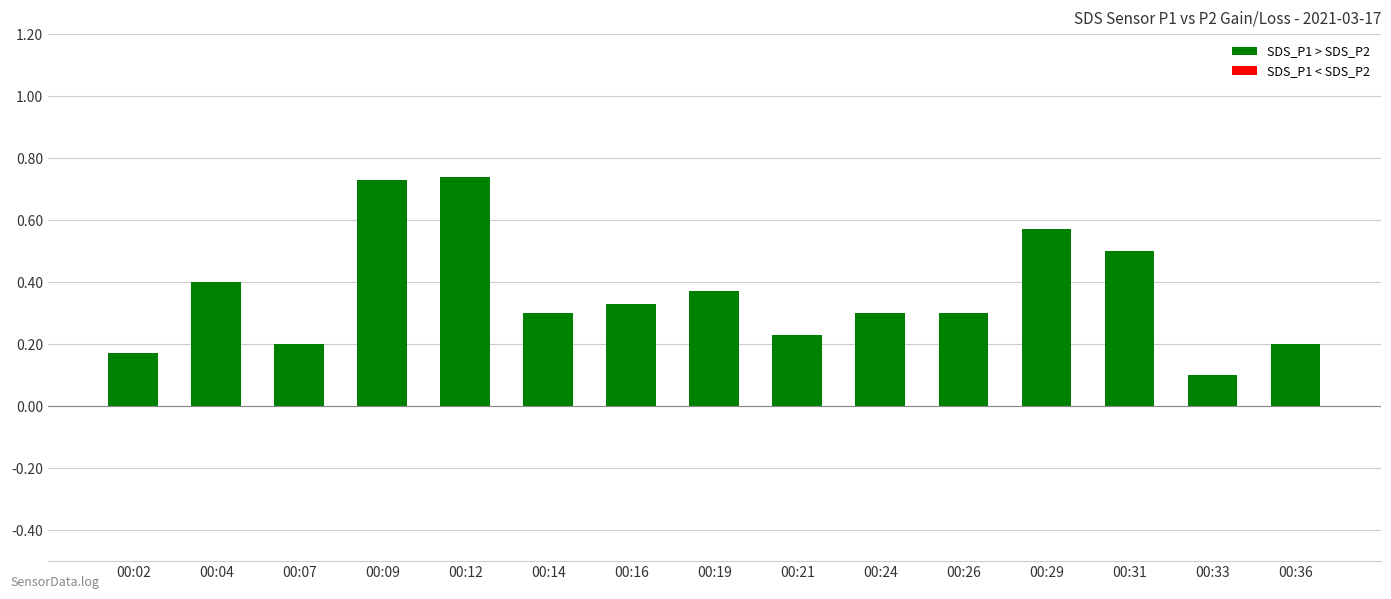

Is it true that the value at 00:21 is 0.2?

True